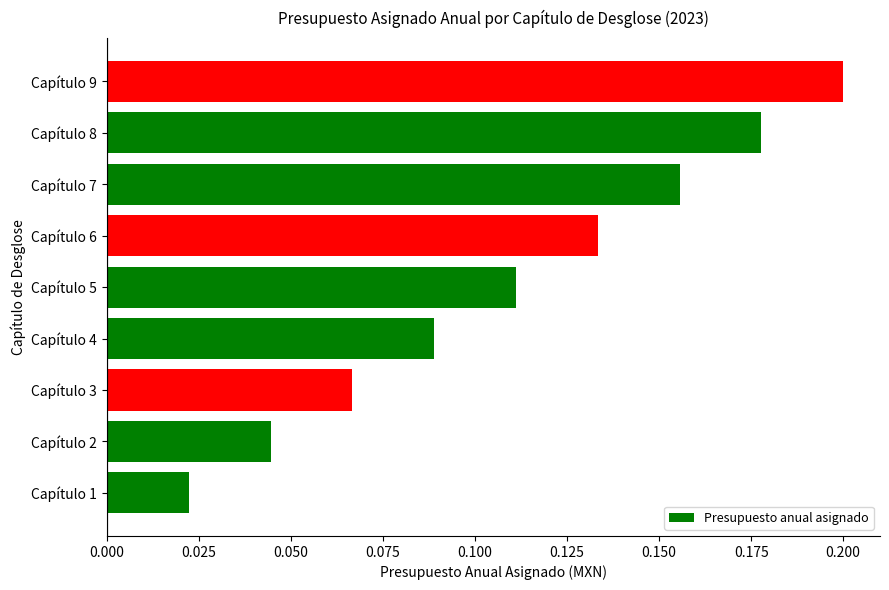

List the labels in order of value, smallest first.

Capítulo 1, Capítulo 2, Capítulo 3, Capítulo 4, Capítulo 5, Capítulo 6, Capítulo 7, Capítulo 8, Capítulo 9